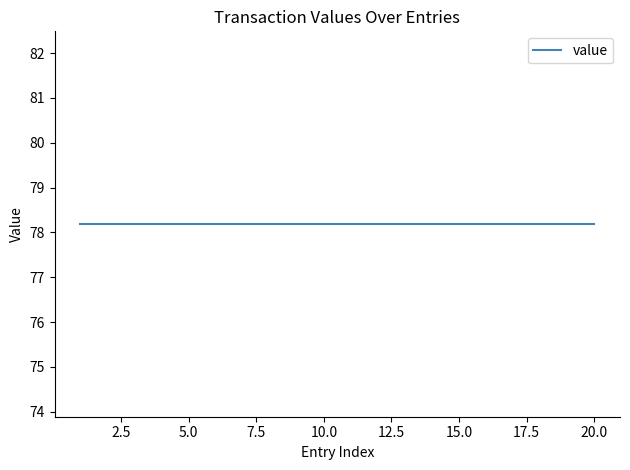

Which series changed the most between 1 and 4?

value